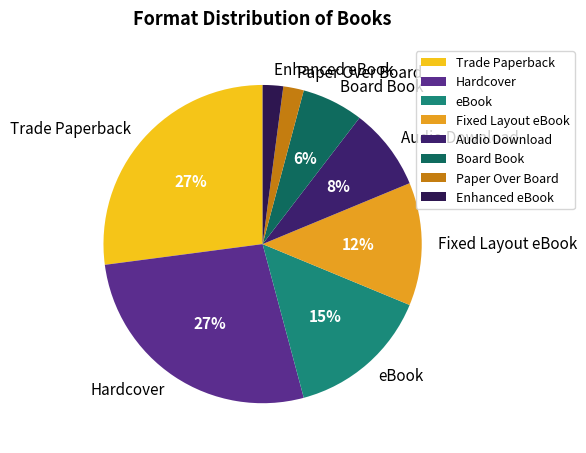

Is there any slice that represents more than half of the pie?

No